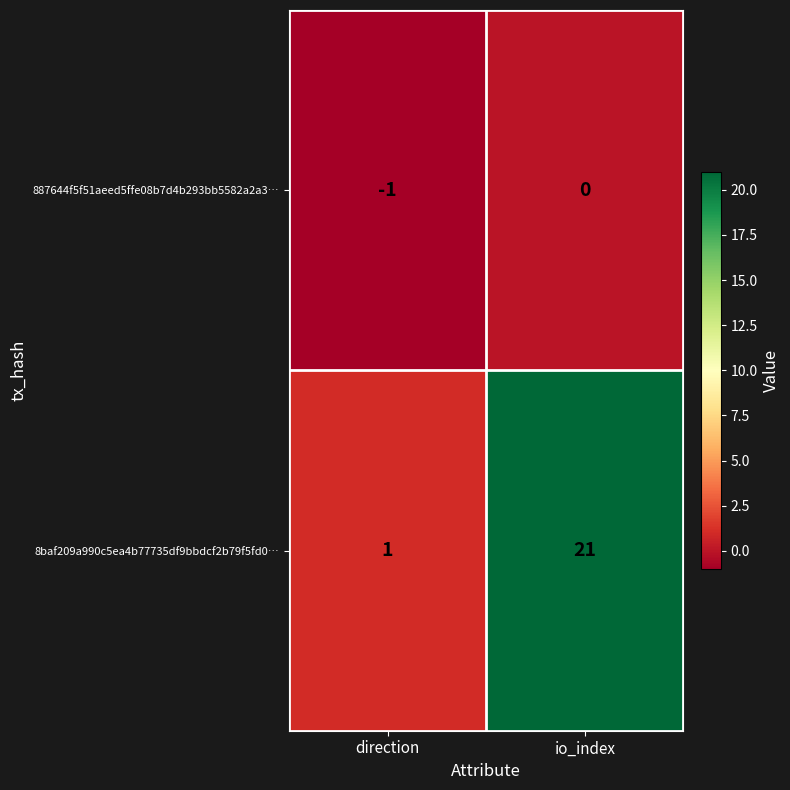

Is the value of 8baf209a990c5ea4b77735df9bbdcf2b79f5fd0… at io_index greater than the value of 887644f5f51aeed5ffe08b7d4b293bb5582a2a3… at direction?

Yes